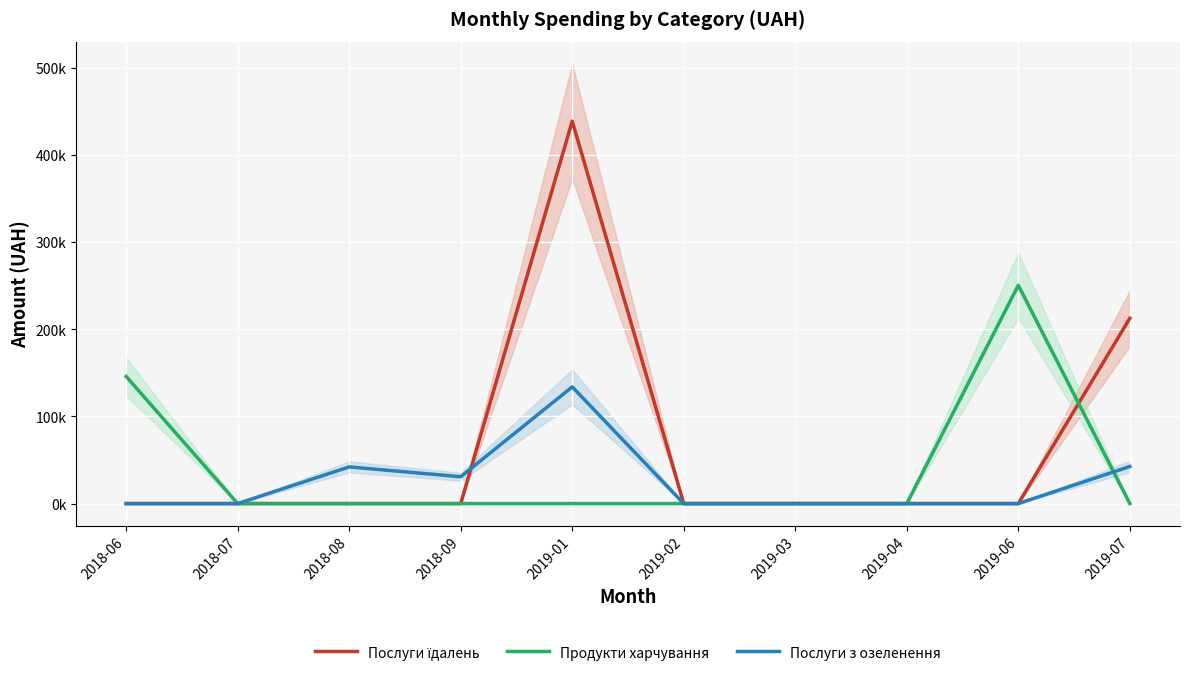

Reading left to right, extract all data points from this chart.

Послуги їдалень: 2018-06=0.0	2018-07=0.0	2018-08=0.0	2018-09=0.0	2019-01=438577.7	2019-02=0.0	2019-03=0.0	2019-04=0.0	2019-06=0.0	2019-07=212488.8
Продукти харчування: 2018-06=145797.0	2018-07=0.0	2018-08=0.0	2018-09=0.0	2019-01=0.0	2019-02=0.0	2019-03=0.0	2019-04=0.0	2019-06=250360.0	2019-07=0.0
Послуги з озеленення: 2018-06=0.0	2018-07=0.0	2018-08=42045.4	2018-09=30786.1	2019-01=133830.4	2019-02=0.0	2019-03=0.0	2019-04=0.0	2019-06=0.0	2019-07=42502.9